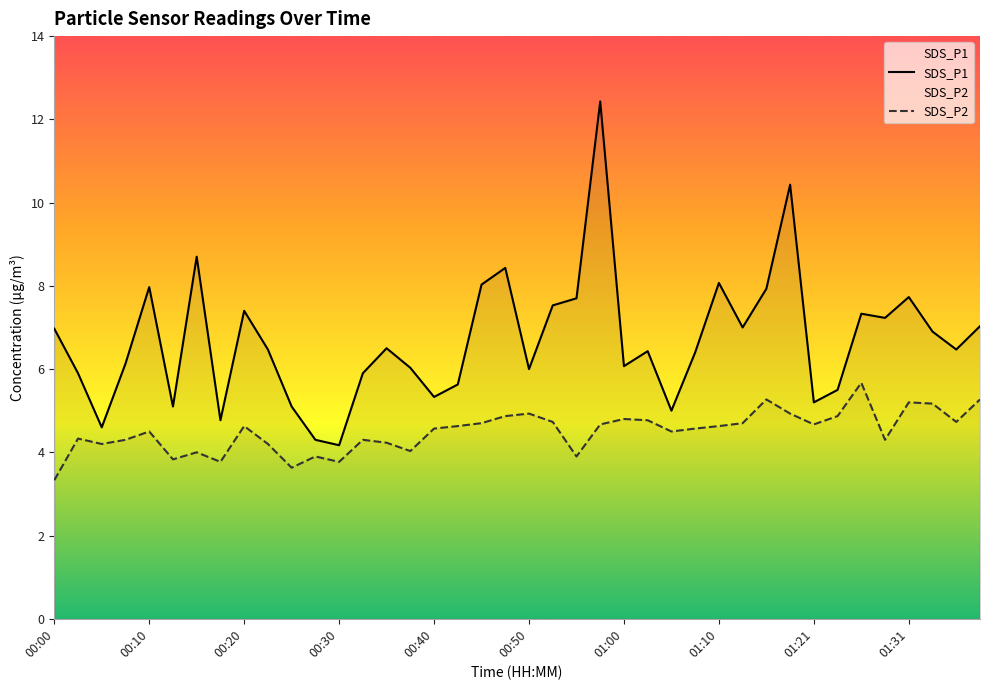

What value does the SDS_P2 series have at 00:10?

4.5